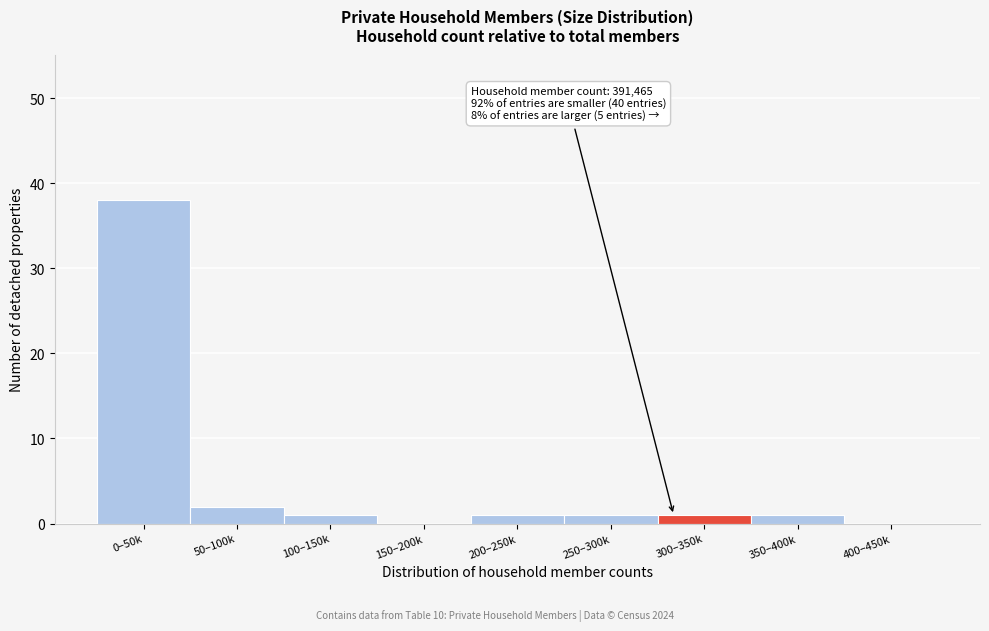

Reading left to right, extract all data points from this chart.

0–50k=38	50–100k=2	100–150k=1	150–200k=0	200–250k=1	250–300k=1	300–350k=1	350–400k=1	400–450k=0